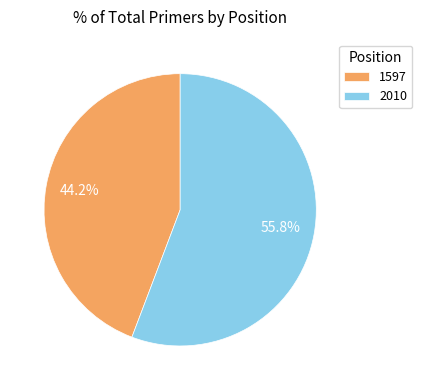

Count the number of slices in the pie.

2